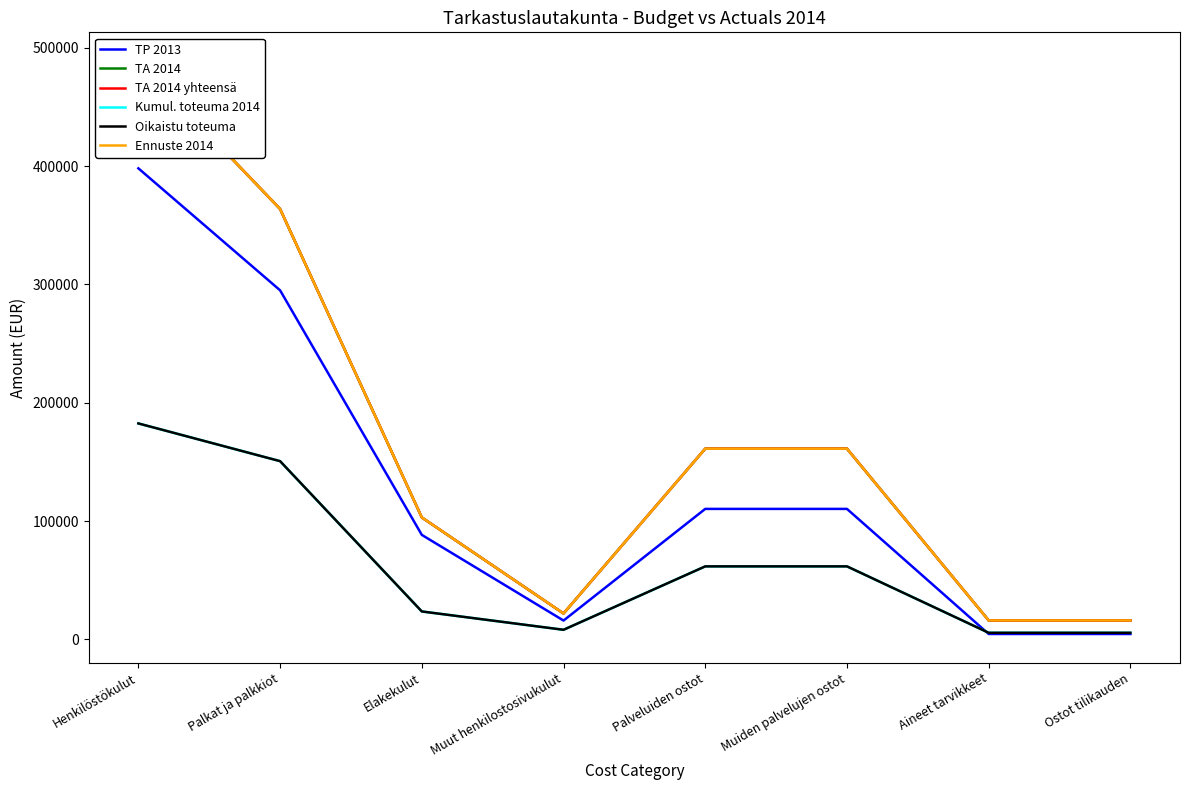

Rank the series by their maximum value, from lowest to highest.

Kumul. toteuma 2014, Oikaistu toteuma, TP 2013, TA 2014, TA 2014 yhteensä, Ennuste 2014